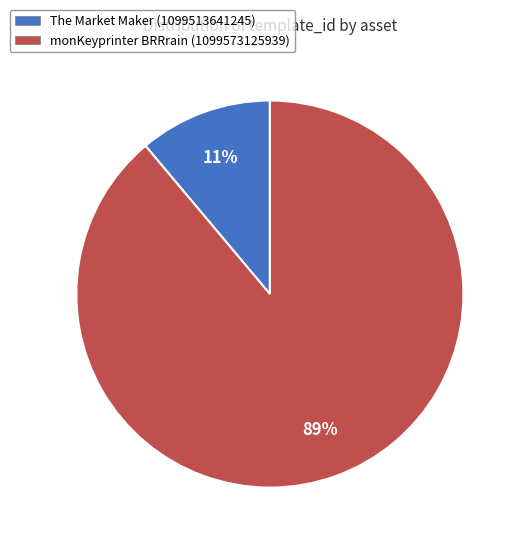

Is it true that monKeyprinter BRRrain (1099573125939) is 99% of the pie?

False